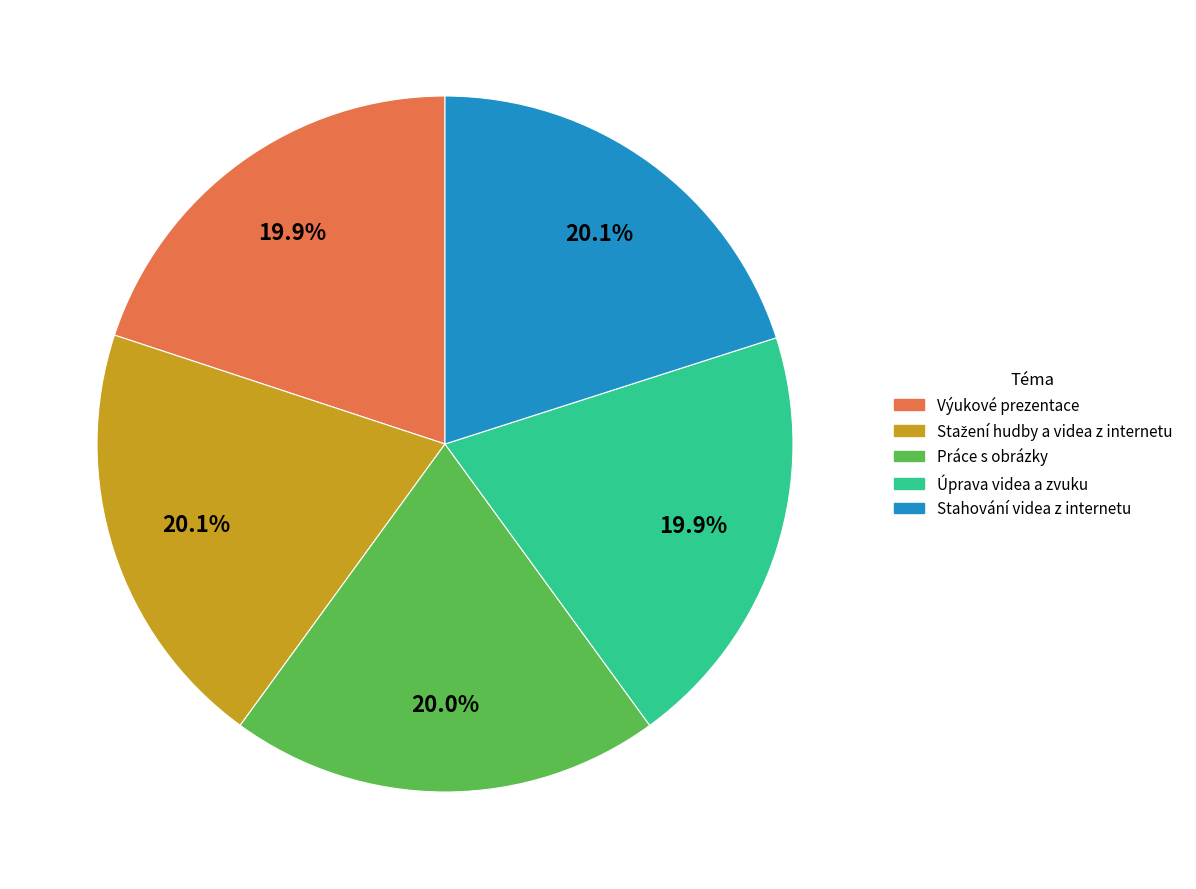

Is Výukové prezentace the majority of the pie?

No